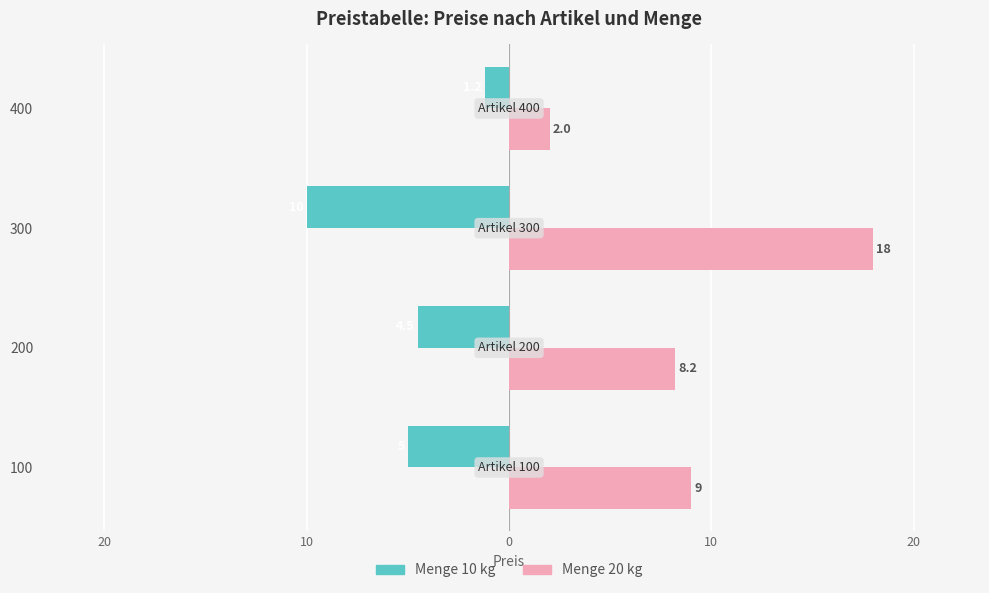

What are all the series names shown in the legend?

Menge 10 kg, Menge 20 kg